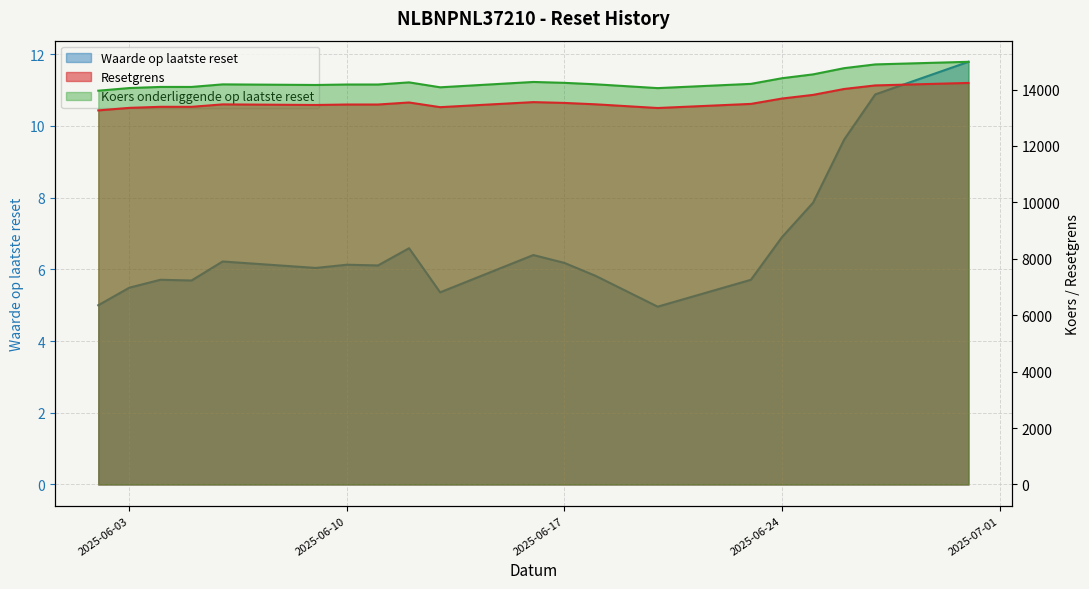

True or false: Waarde op laatste reset has more than 1 points higher than both neighbors.

True